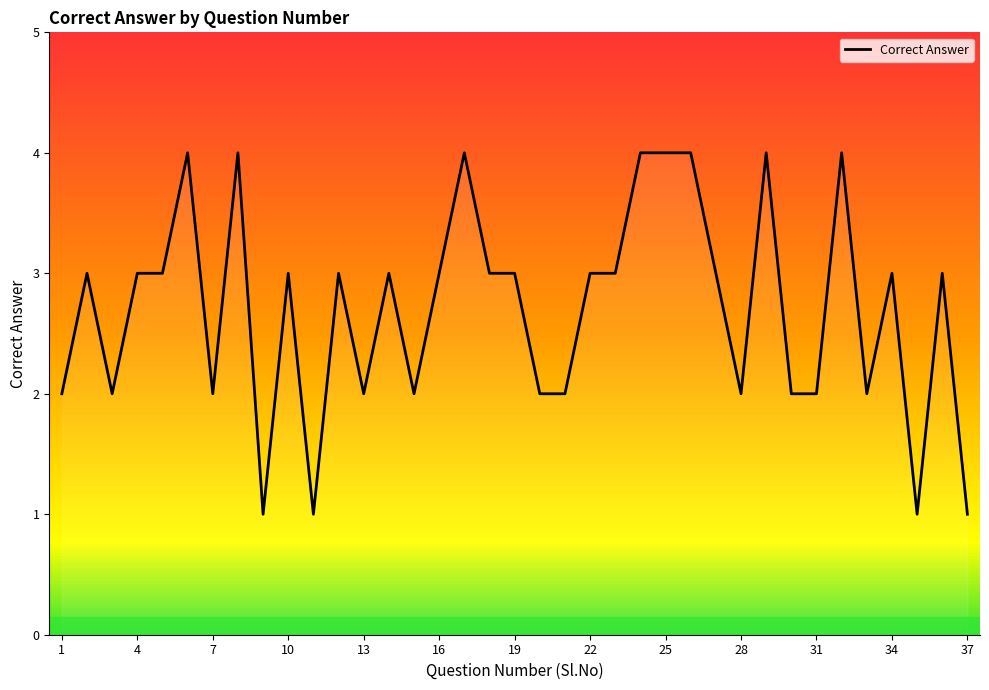

What is the greatest value displayed?

4